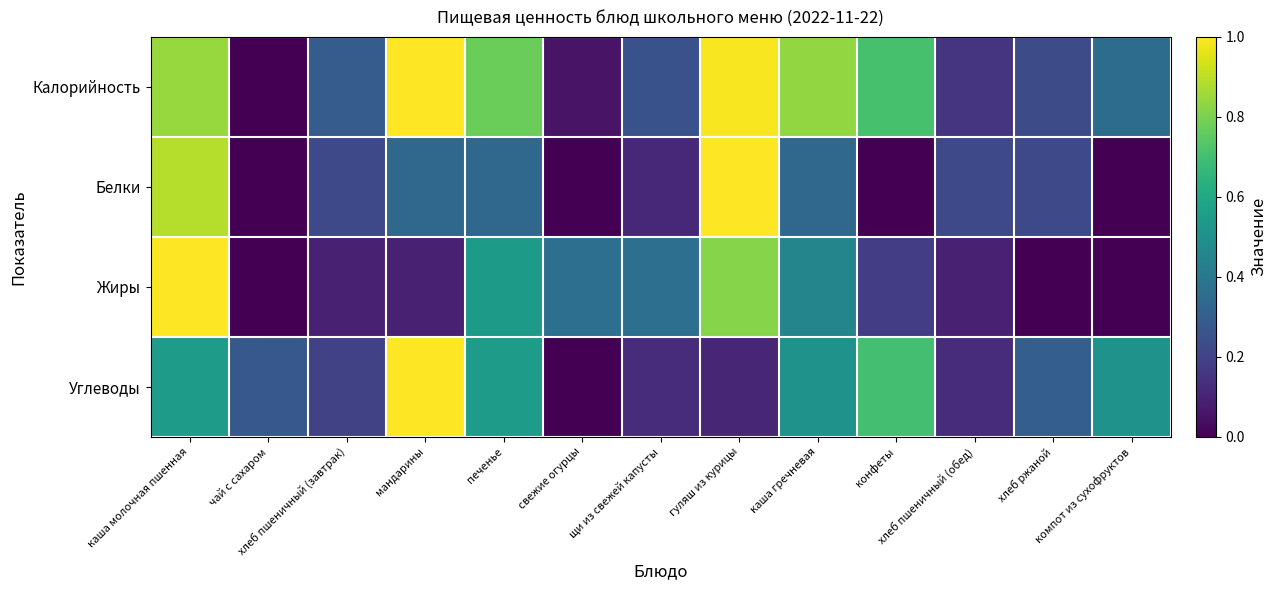

Which has a higher value, щи из свежей капусты or хлеб ржаной?

щи из свежей капусты